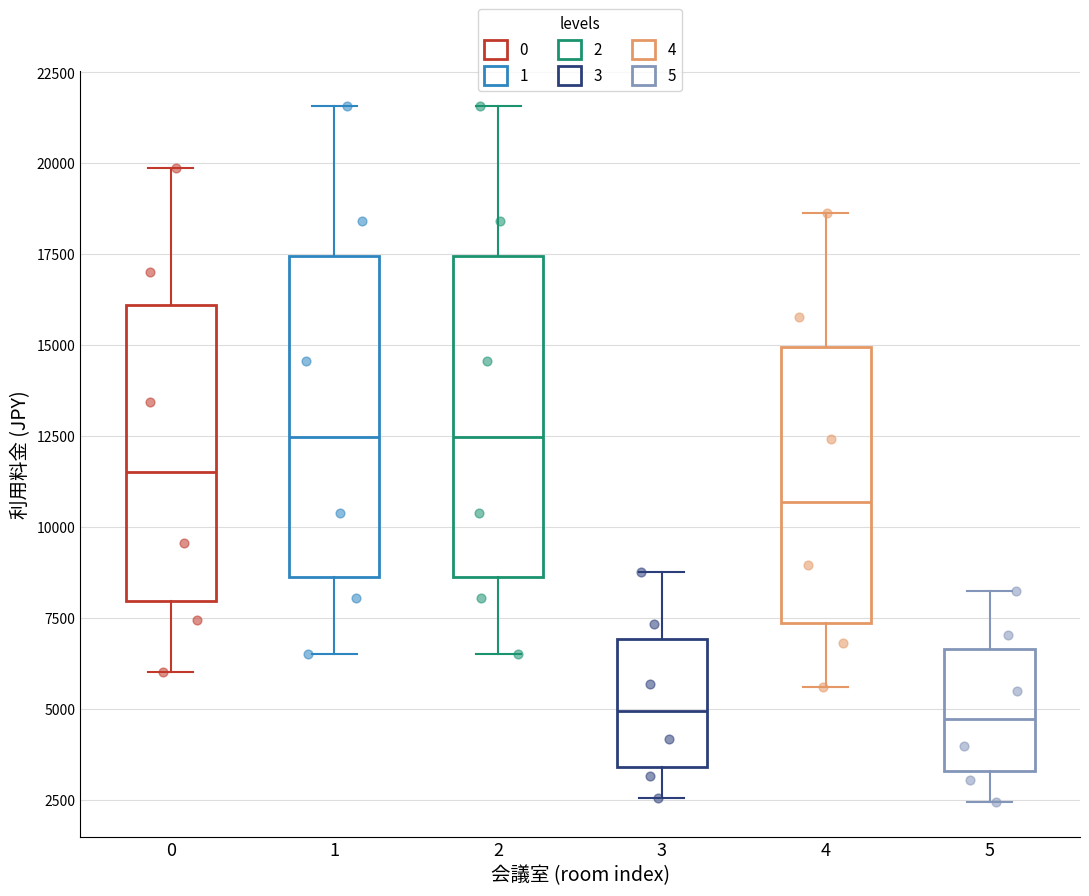

Reading left to right, transcribe this box plot: for each box, give where its median line is, the range the box spans, and where its two whiskers end, as read against the y-axis. The values are not printed on the chart, so give them approximately, as read against the axis.

0: median 11500, box 8000 to 16000, whiskers 6000 to 20000
1: median 12500, box 8500 to 17500, whiskers 6500 to 21500
2: median 12500, box 8500 to 17500, whiskers 6500 to 21500
3: median 5000, box 3500 to 7000, whiskers 2500 to 9000
4: median 10500, box 7500 to 15000, whiskers 5500 to 18500
5: median 4500, box 3500 to 6500, whiskers 2500 to 8500